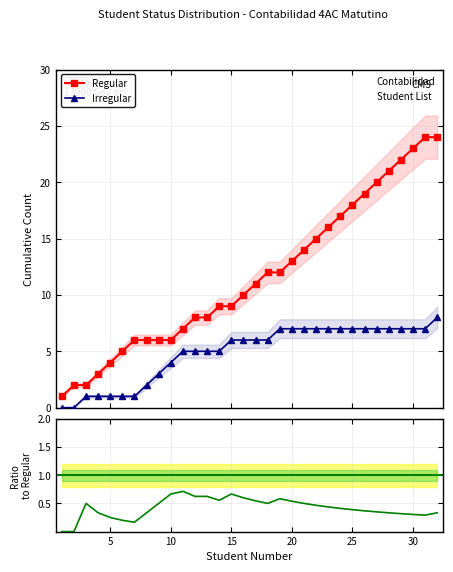

Which series has the largest range (max minus min)?

Regular